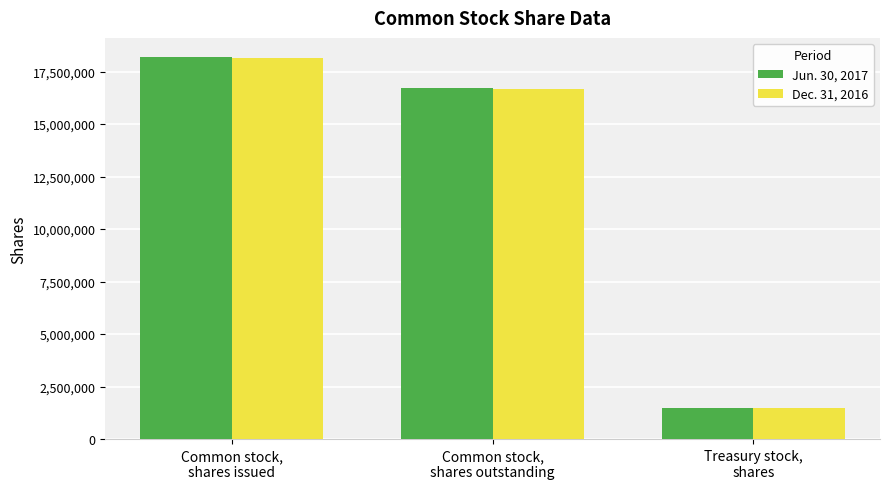

Is it true that Jun. 30, 2017 equals 1486476 at Treasury stock,
shares?

True